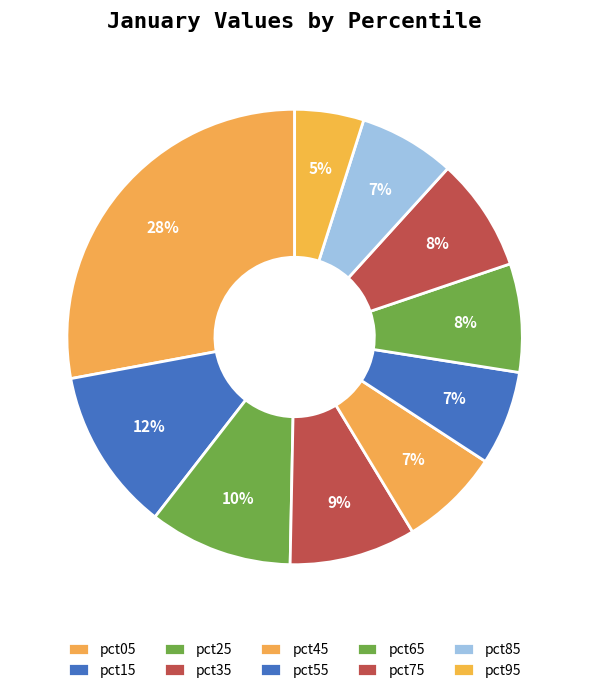

Is it true that pct35 is 9% of the pie?

True